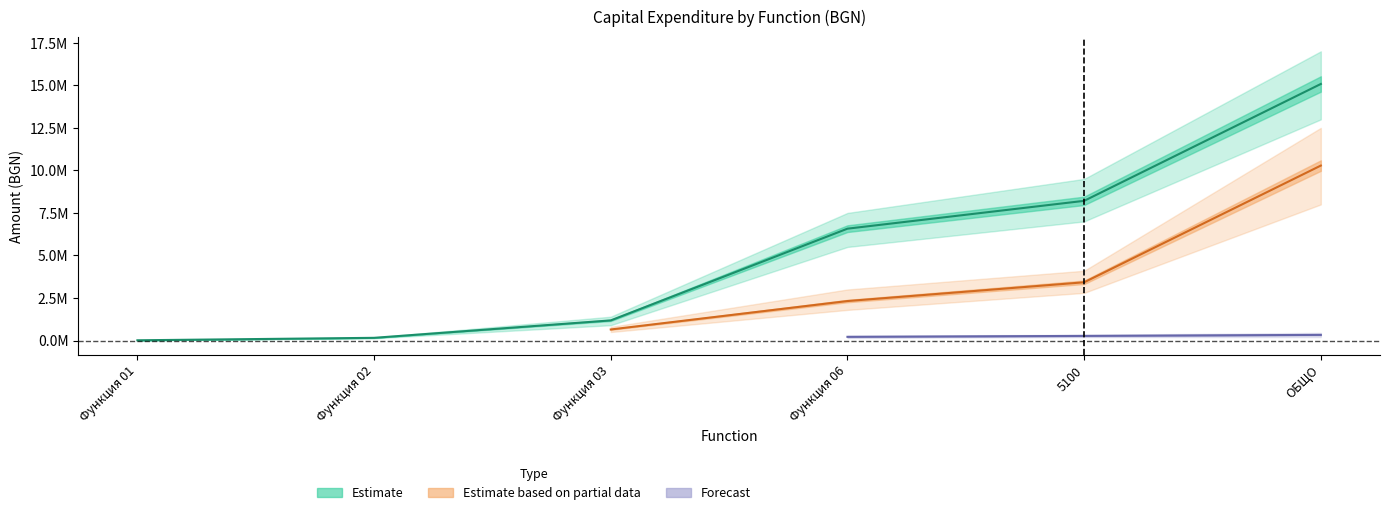

What is the highest value of the Estimate series?

15081450